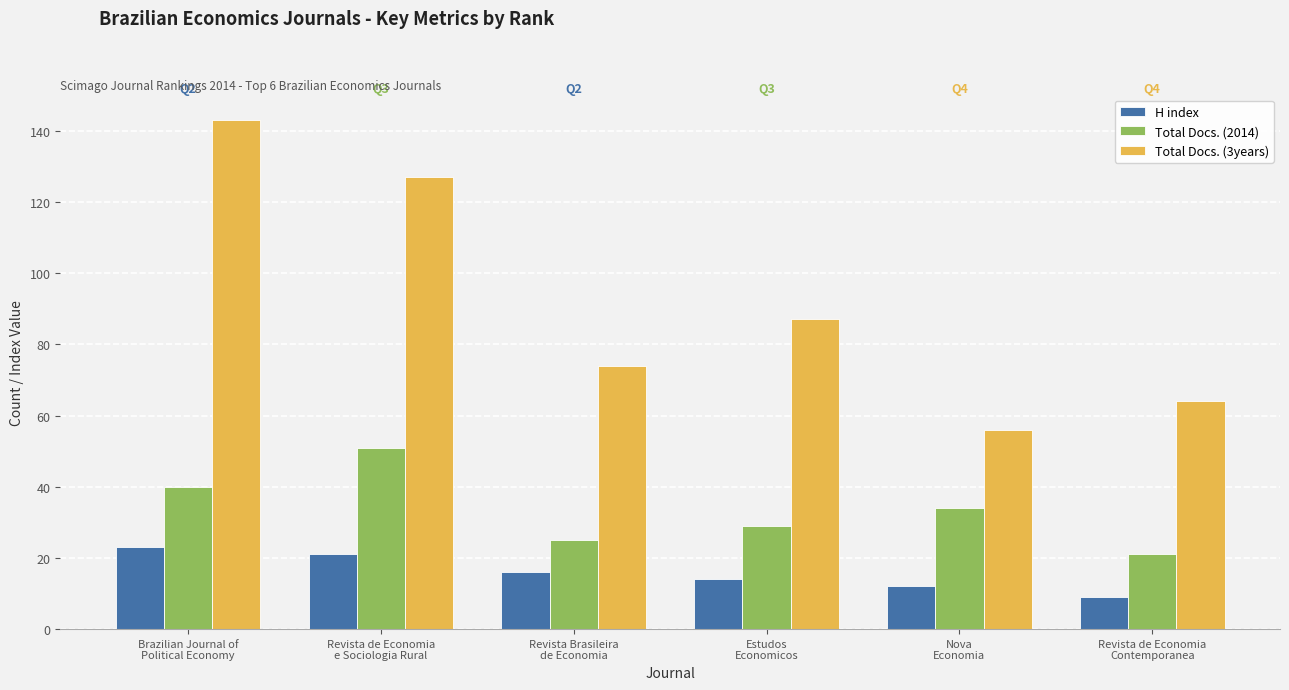

Reading left to right, extract all data points from this chart.

H index: 23	21	16	14	12	9
Total Docs. (2014): 40	51	25	29	34	21
Total Docs. (3years): 143	127	74	87	56	64